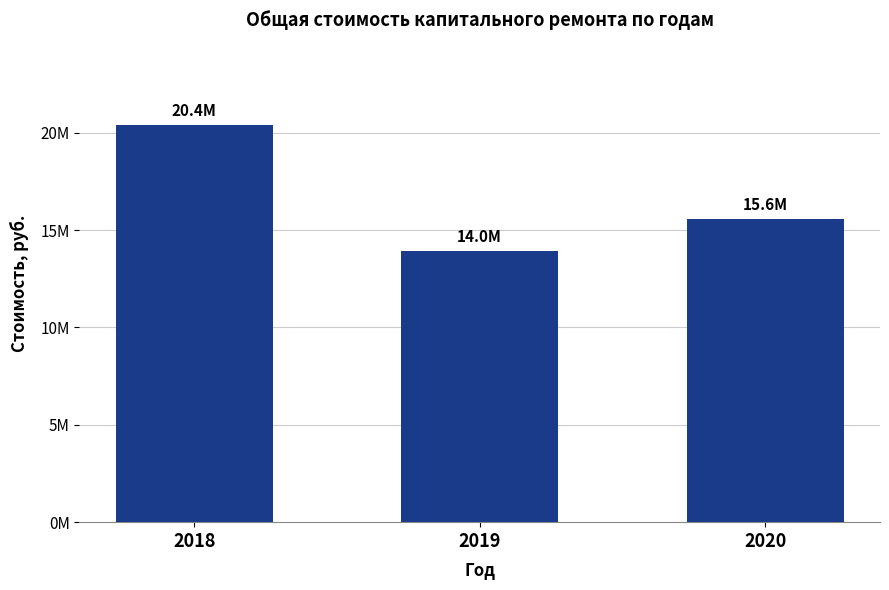

At which category does the chart reach its peak across all series?

2018